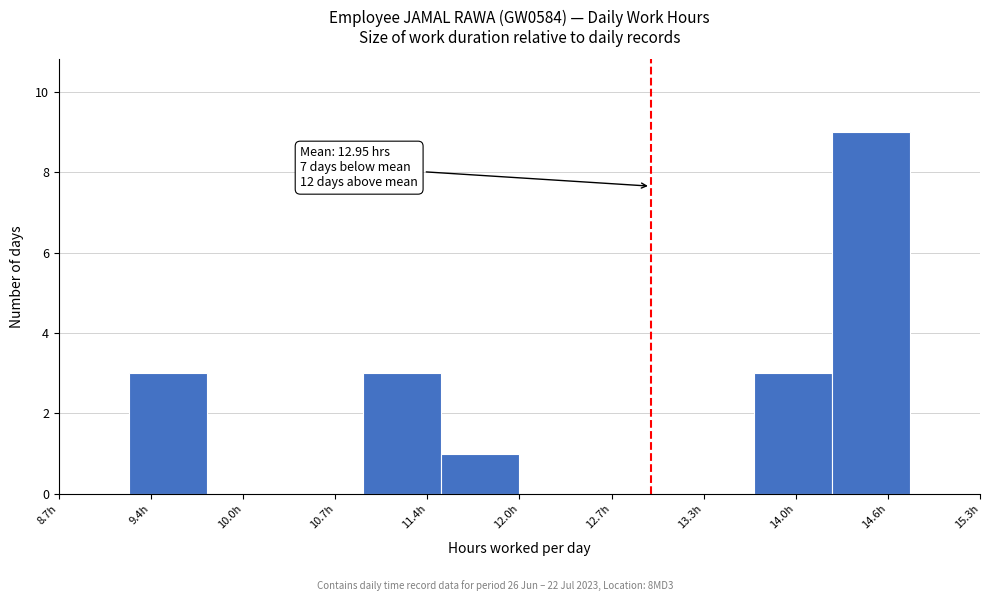

Which range on the x-axis has the tallest bar?

14.2 to 14.8